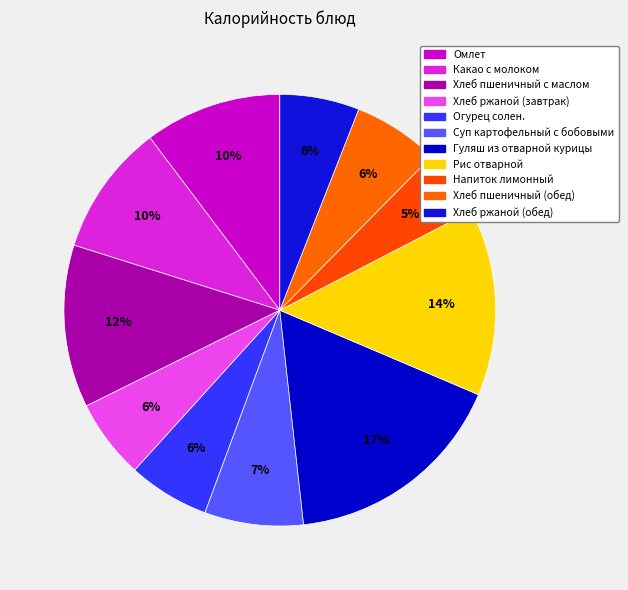

Rank the categories by value from highest to lowest.

Гуляш из отварной курицы, Рис отварной, Хлеб пшеничный с маслом, Омлет, Какао с молоком, Суп картофельный с бобовыми, Хлеб пшеничный (обед), Огурец солен., Хлеб ржаной (завтрак), Хлеб ржаной (обед), Напиток лимонный